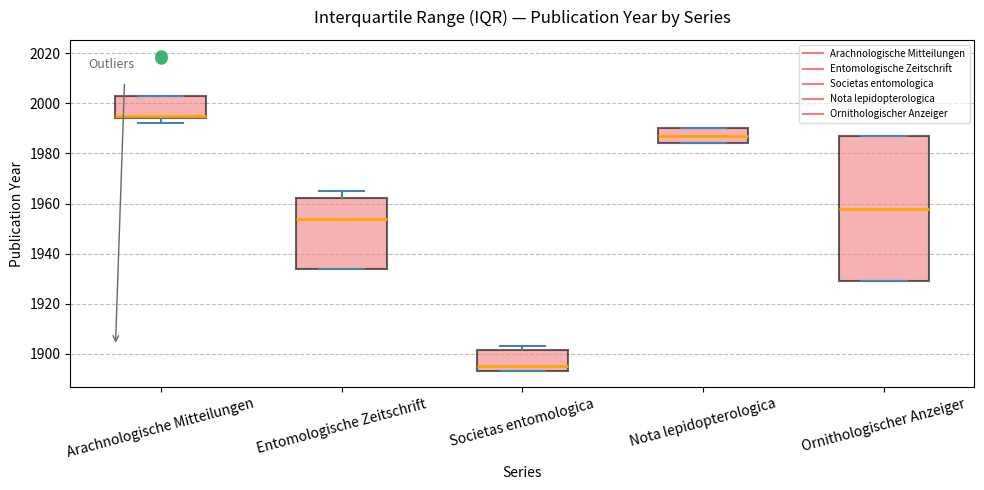

Comparing the boxes themselves (not the whiskers), which one is the tallest?

Ornithologischer Anzeiger